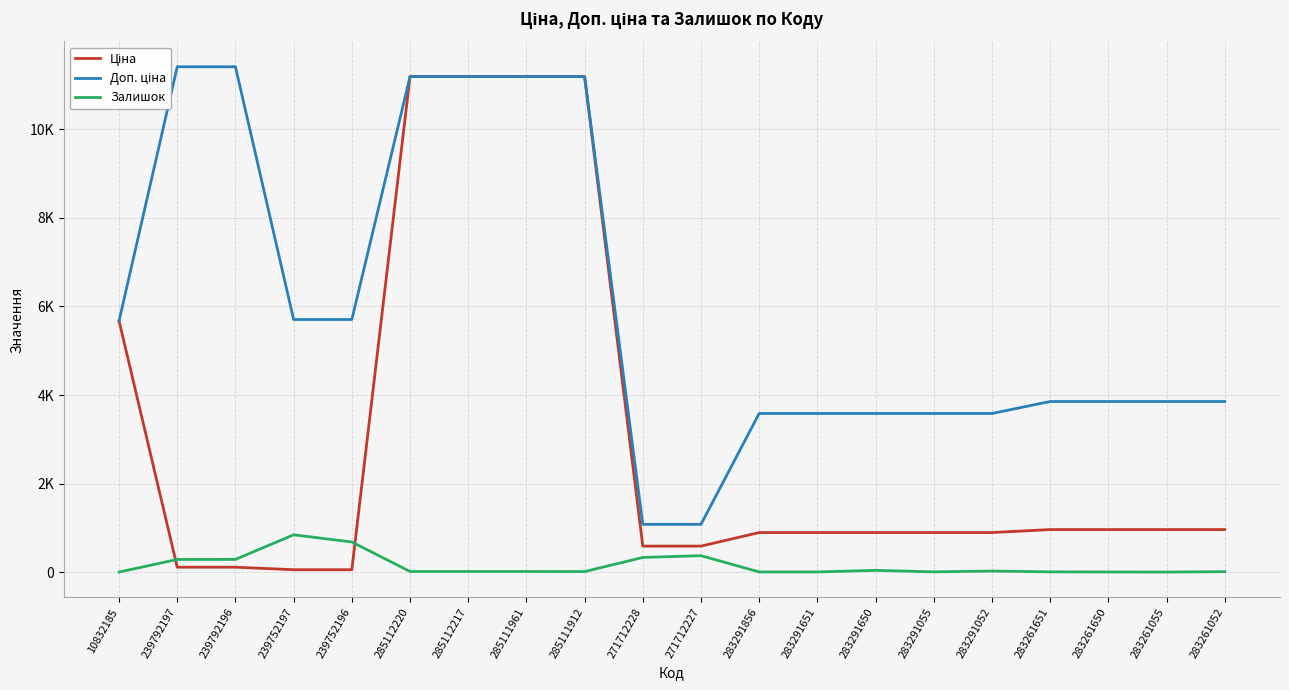

What is the sum of the Доп. ціна values at 285111961 and 239752196?

16893.2